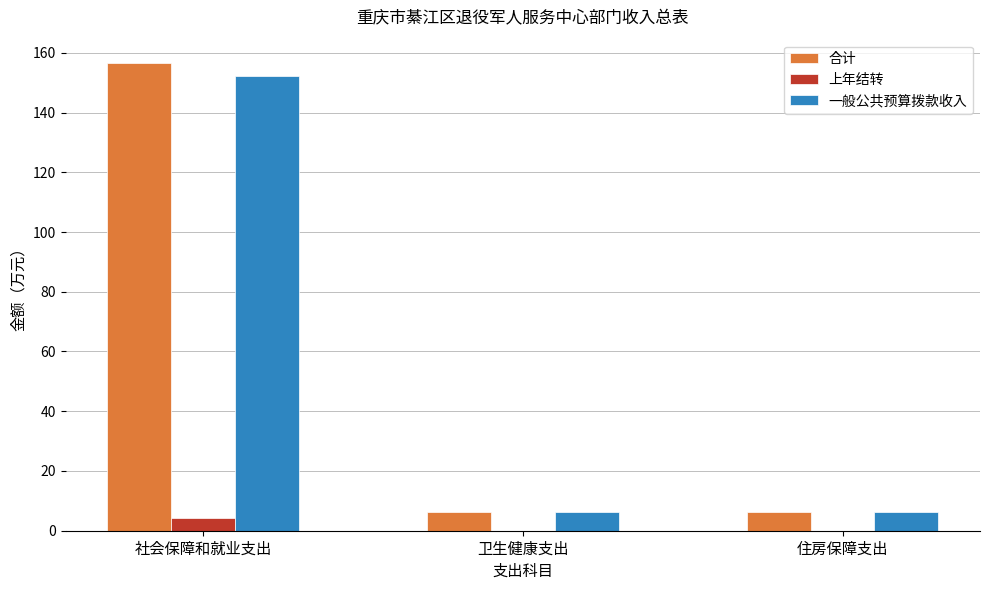

Is it true that 合计 equals 93.1 at 社会保障和就业支出?

False